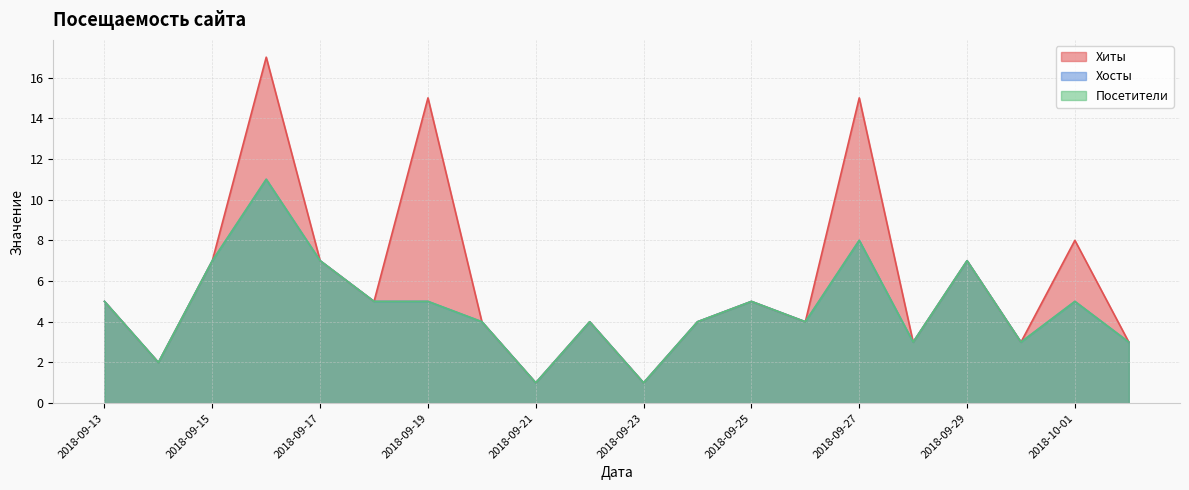

At 2018-09-19, list the series in order from smallest to largest.

Хосты, Посетители, Хиты